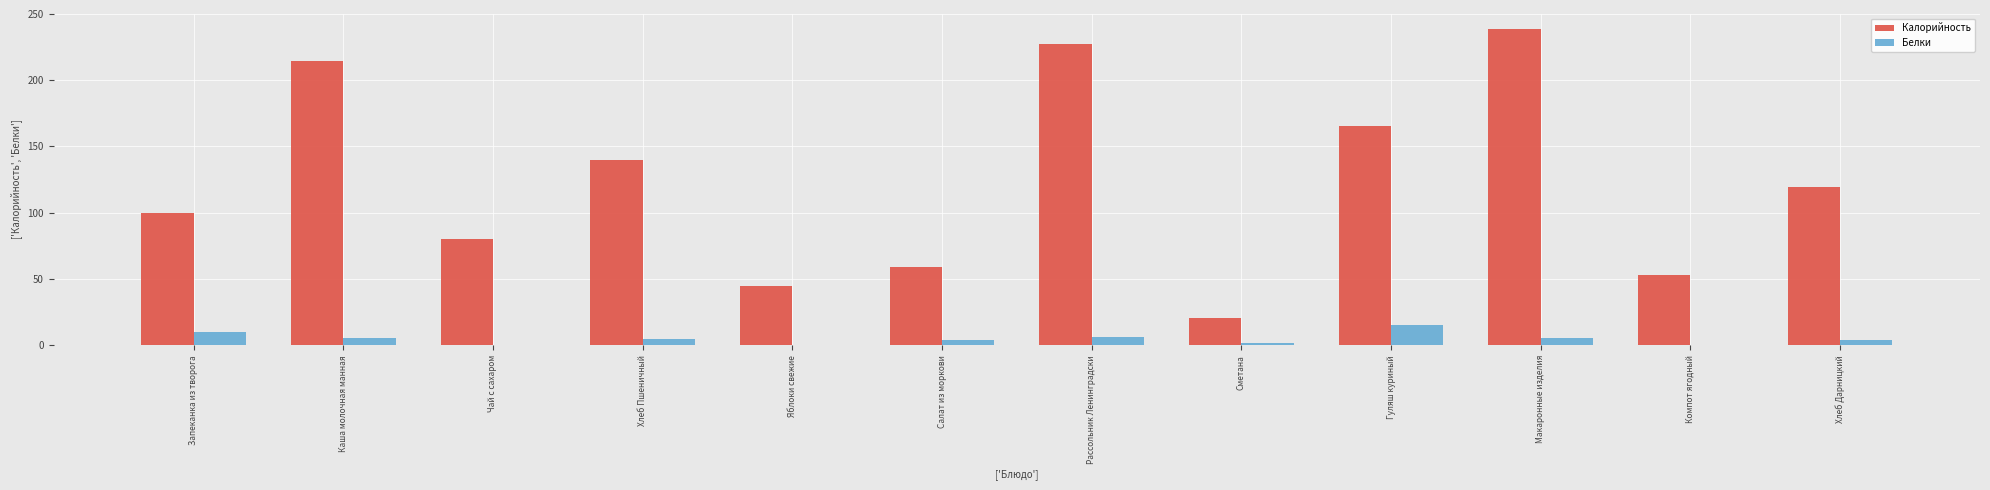

Which series has the widest spread of values?

Калорийность